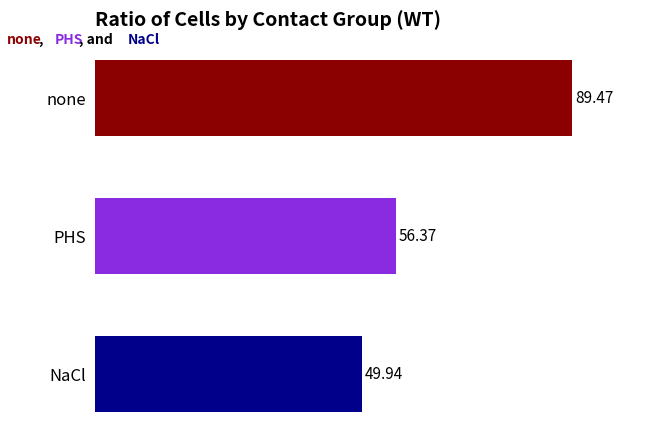

At which label is the value closest to 69?

PHS